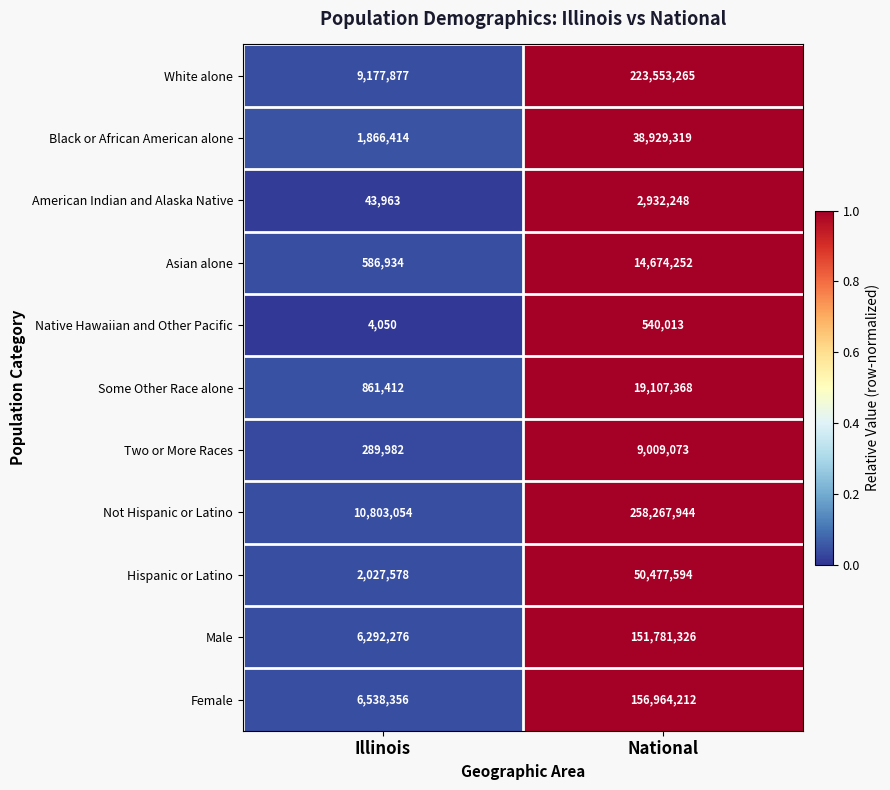

Which series has the largest total across all categories?

Not Hispanic or Latino